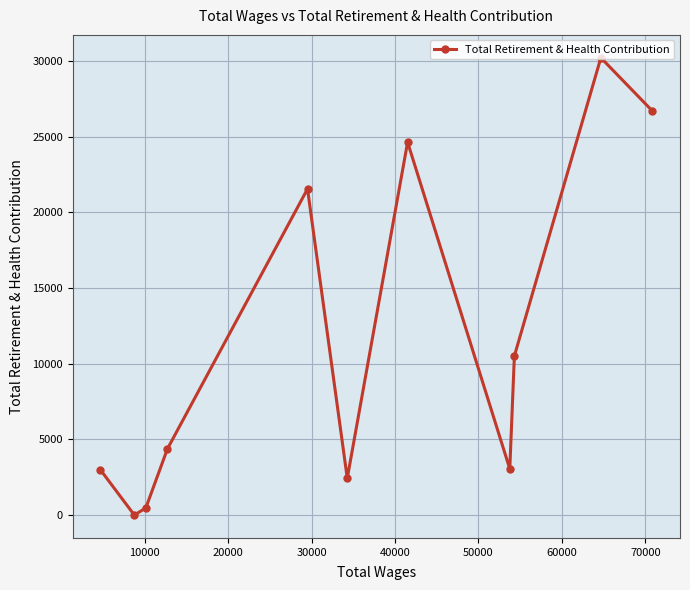

True or false: the data has more than 0 interior local peaks.

True